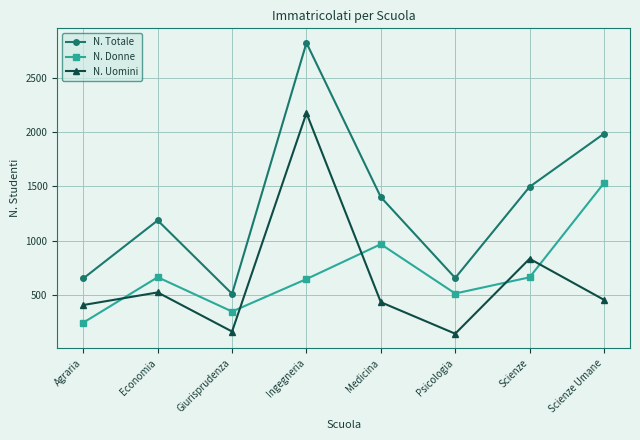

Is it true that N. Uomini equals 2174 at Ingegneria?

True